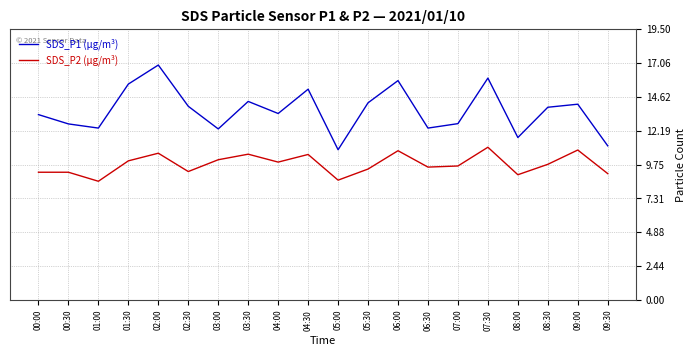

Which series has the widest spread of values?

SDS_P1 (µg/m³)